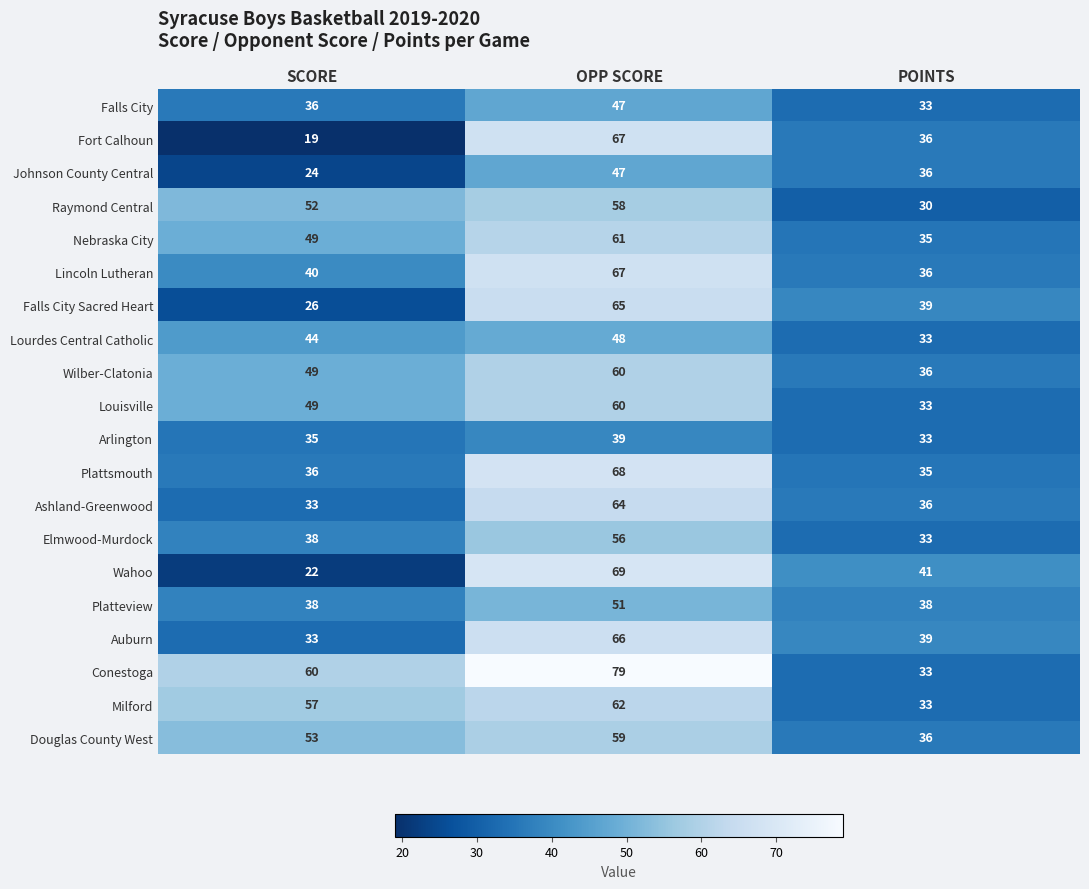

What is the difference between the Wahoo values at SCORE and POINTS?

19